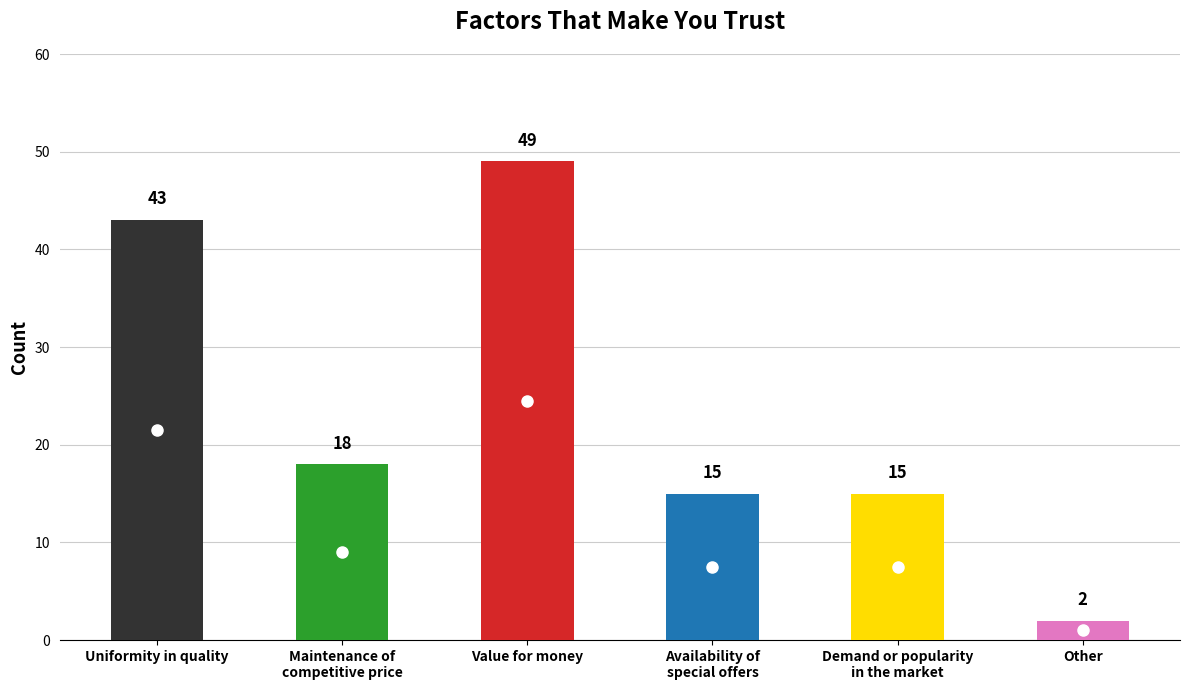

Where does the data first go above 18?

Uniformity in quality